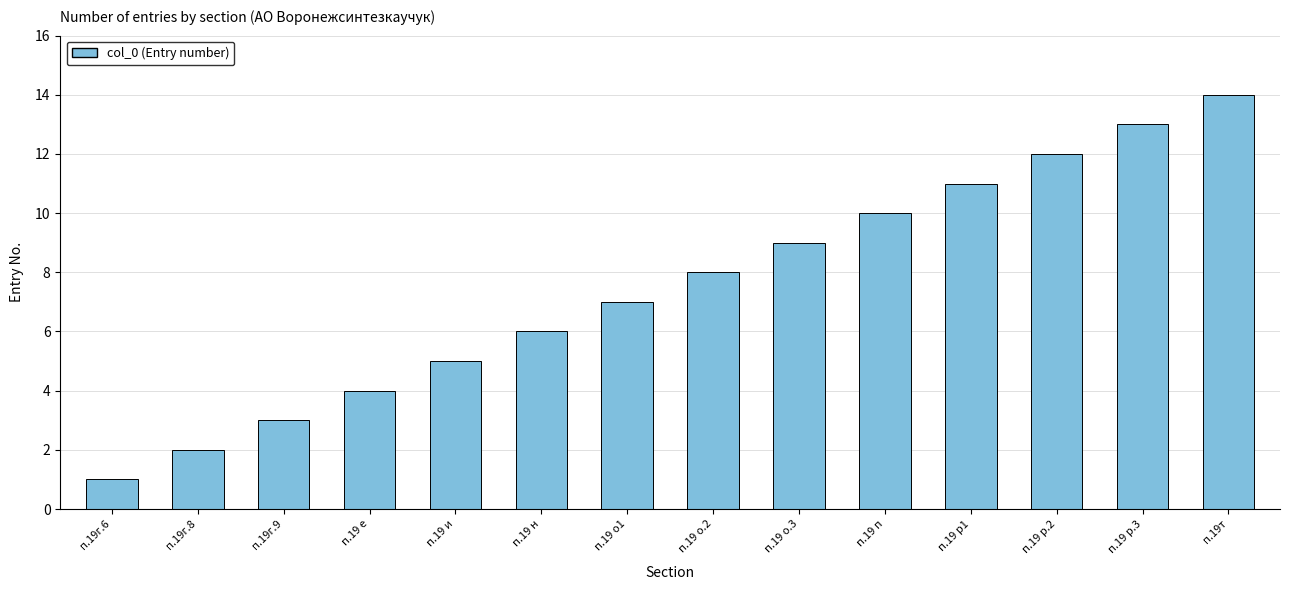

Approximately how many times larger is the value at п.19 о.3 compared to п.19 и?

1.8